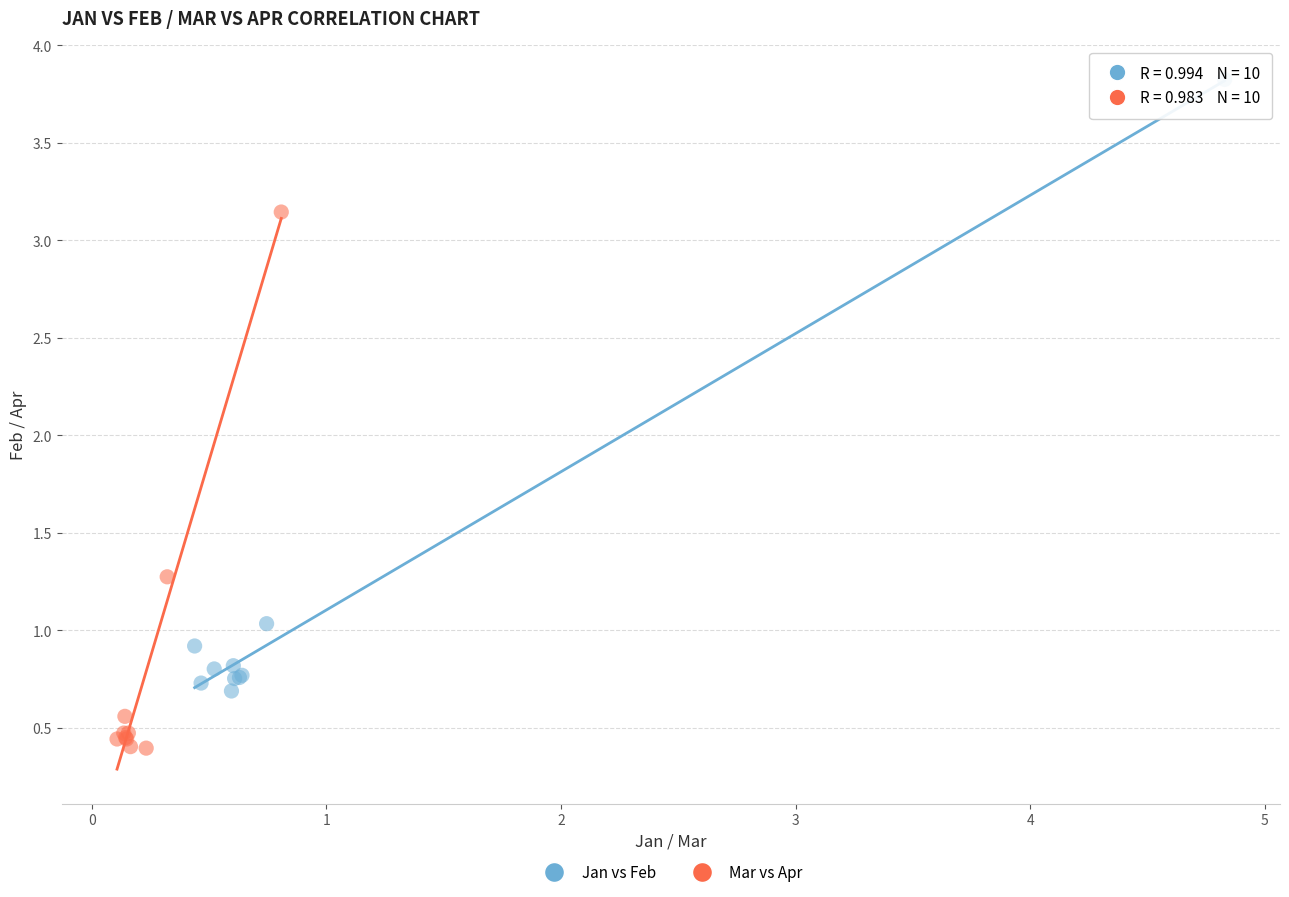

Which series has the largest Y range (max minus min)?

Jan vs Feb